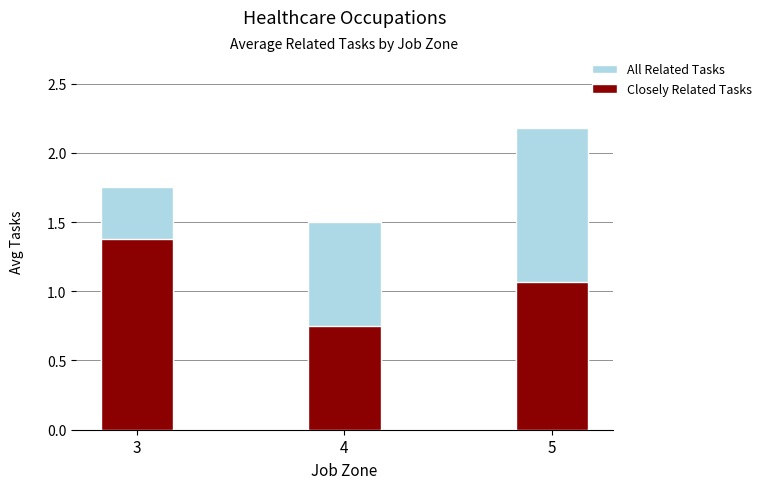

What is the sum of all Closely Related Tasks values?

3.2